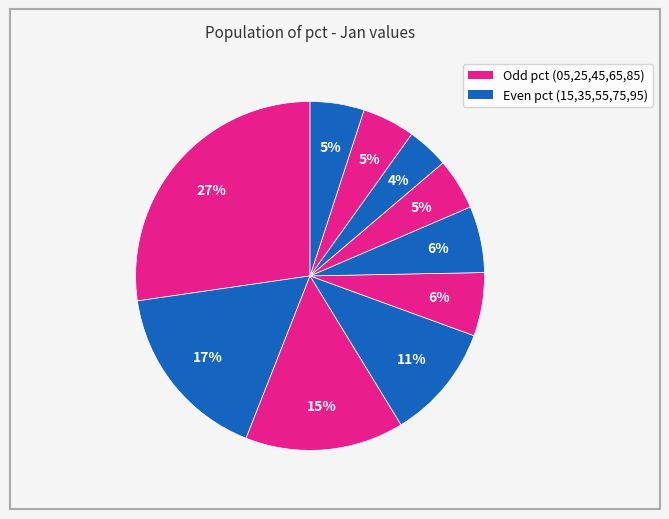

Is there any slice that represents more than half of the pie?

No